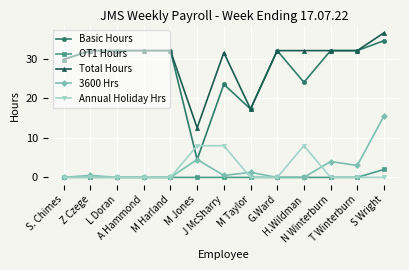

Which series has the widest spread of values?

Basic Hours